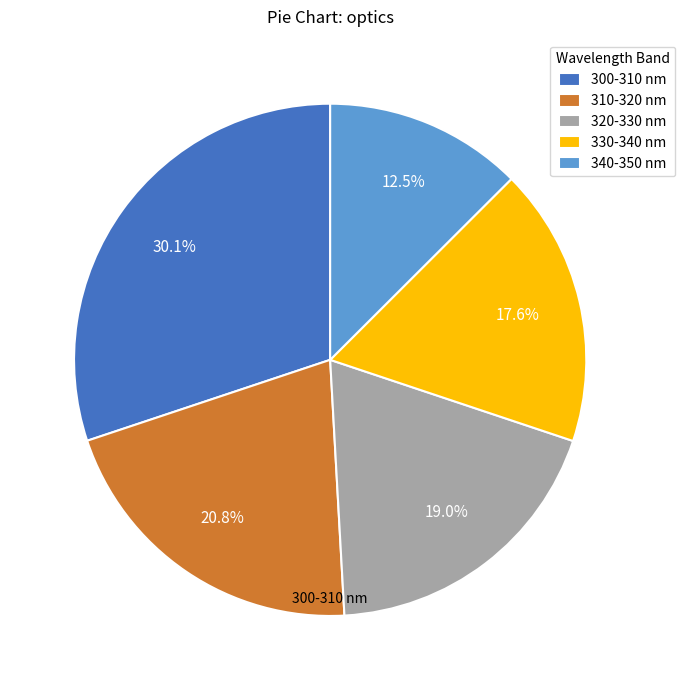

Which has a higher value, 320-330 nm or 340-350 nm?

320-330 nm